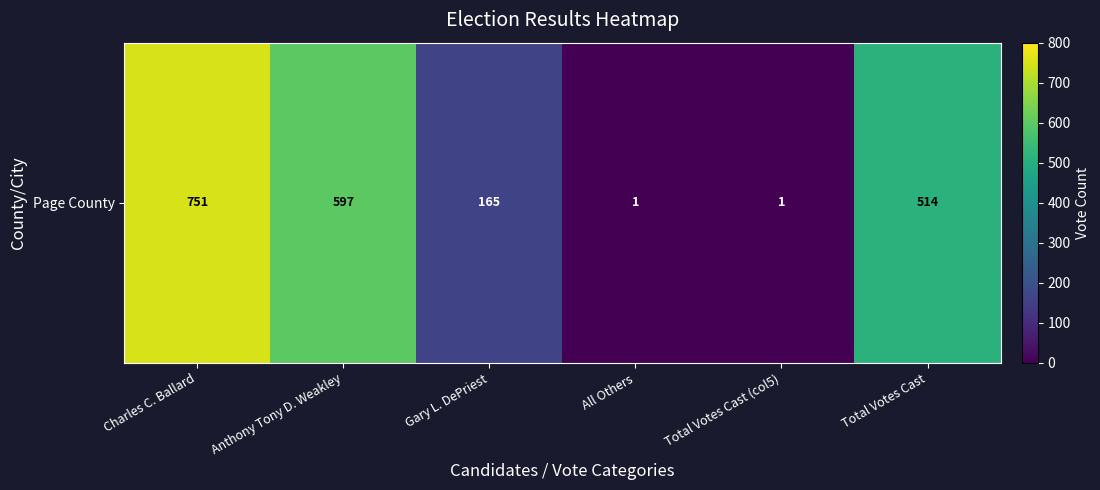

Reading left to right, list all the values displayed in this chart.

751	597	165	1	1	514